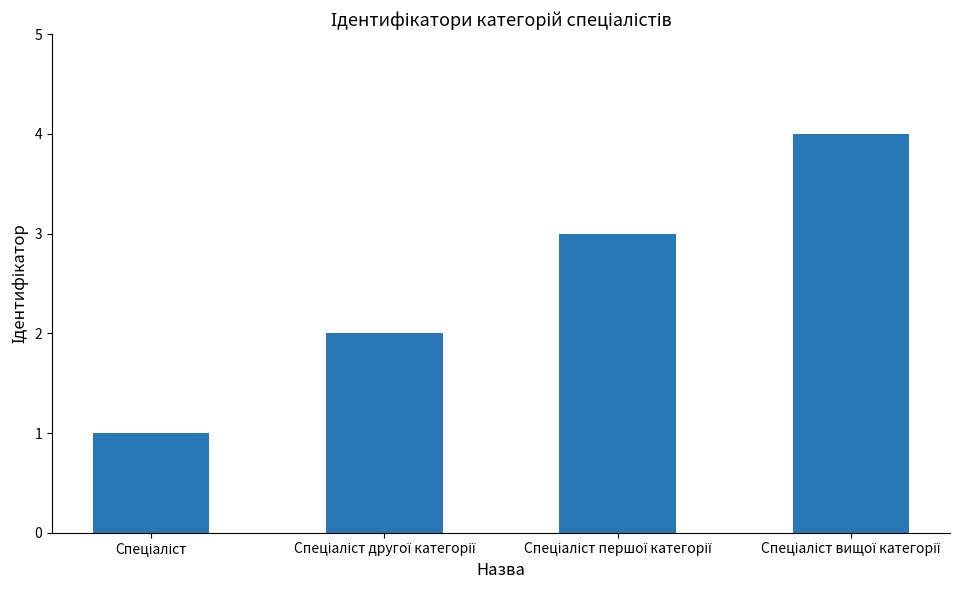

What is the sum of all values?

10